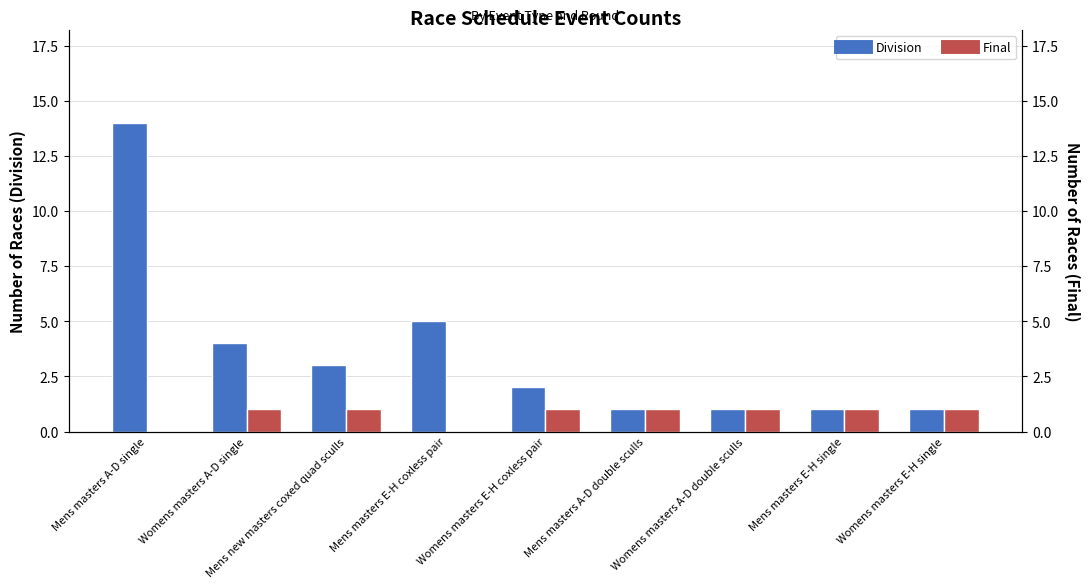

How many data points in Final are less than 1?

2